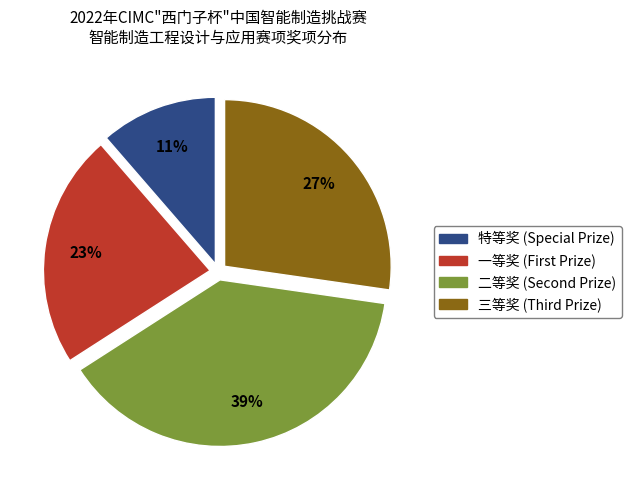

What is the ratio of the value at 二等奖 to the value at 一等奖?

1.7